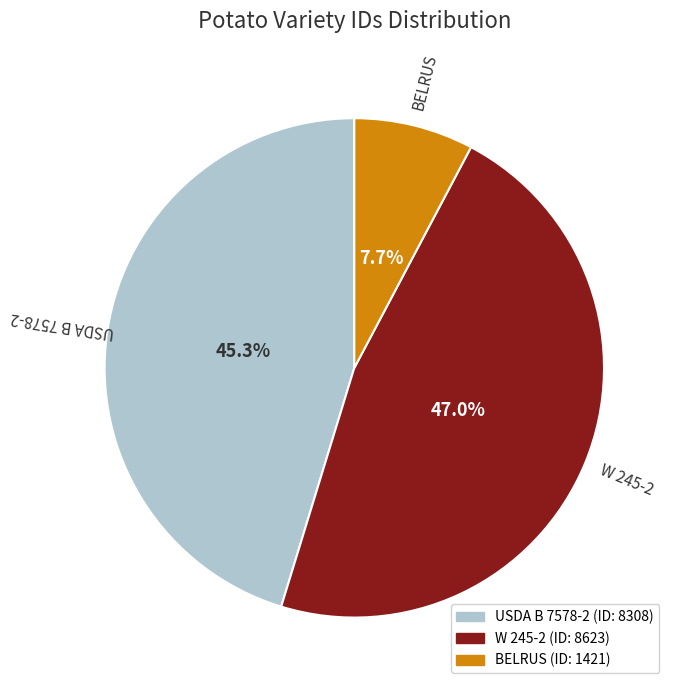

Is the sum of USDA B 7578-2 and BELRUS greater than half?

Yes